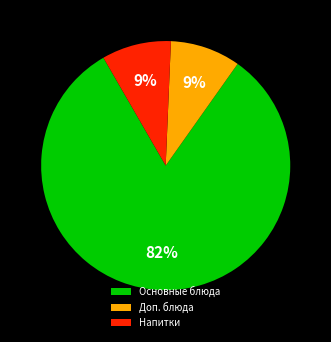

Which has a higher value, Основные блюда or Напитки?

Основные блюда